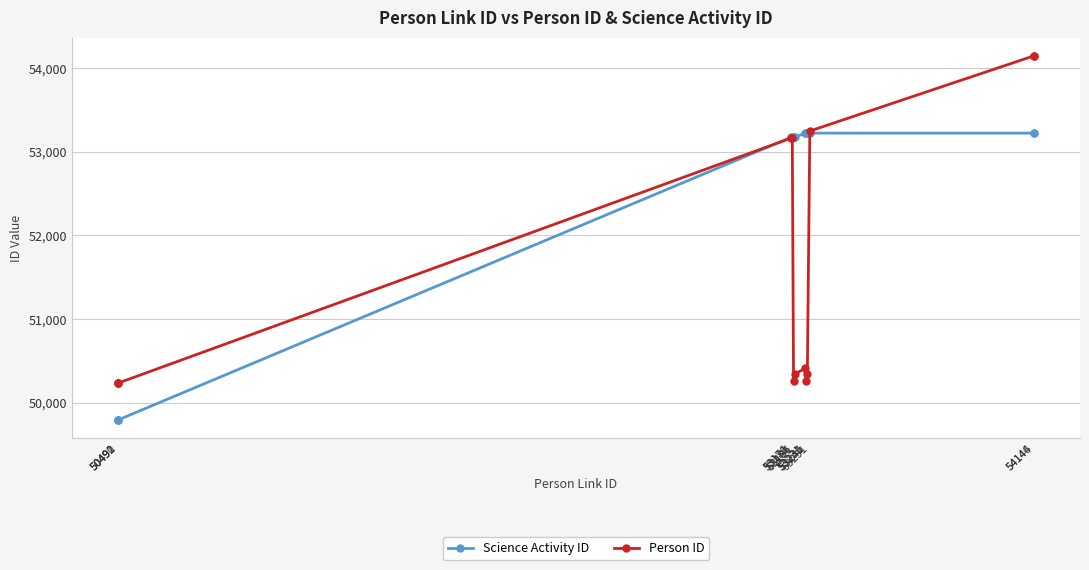

Which series has the largest total across all categories?

Science Activity ID